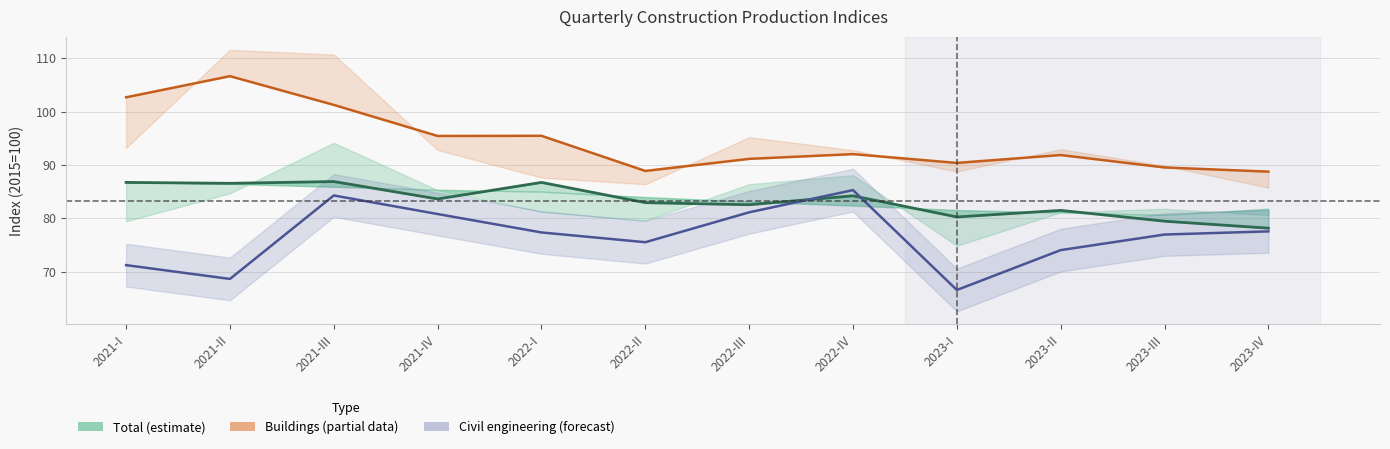

How many lines are shown in the chart?

3